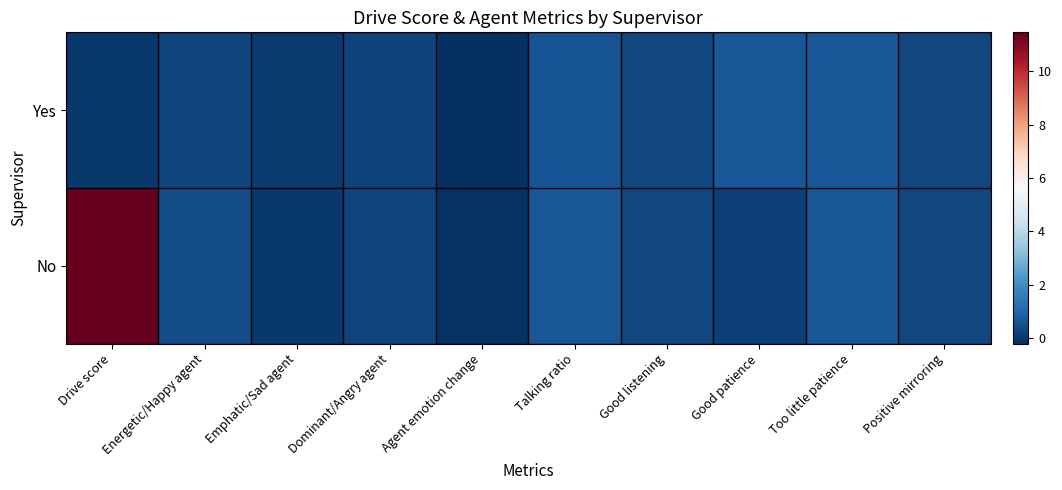

Between Drive score and Positive mirroring, which series saw the biggest shift?

No